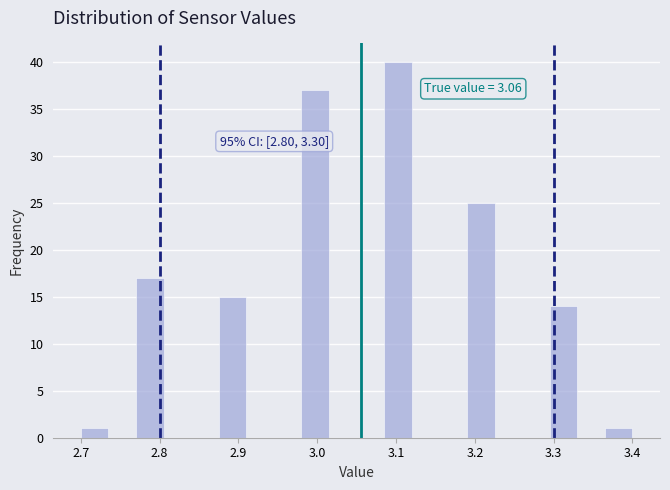

Around what value on the x-axis is the tallest bar? Give the approximate position of its centre, as read against the axis.

3.10